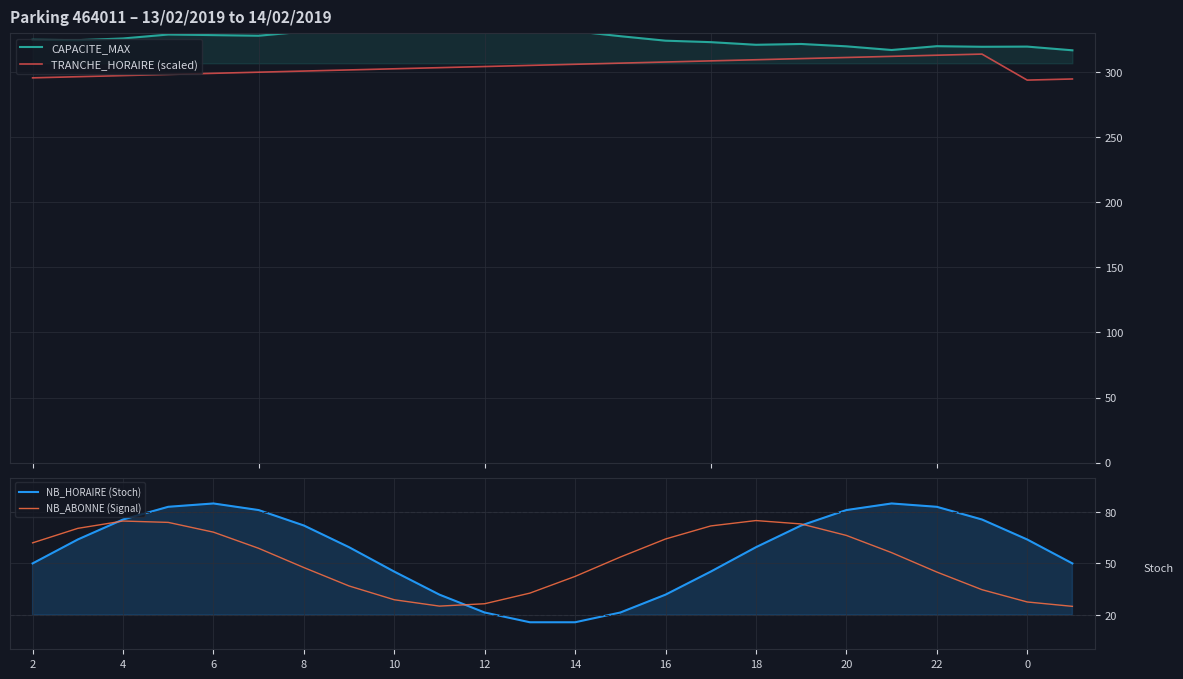

The value of NB_HORAIRE (Stoch) at 12 is 21.4. True or false?

True